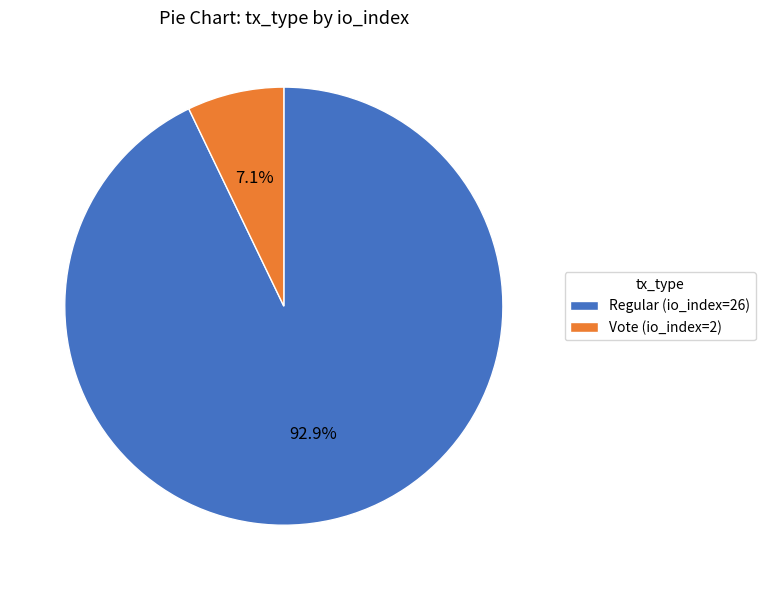

To the nearest percent, what is the combined percentage of Vote (io_index=2) and Regular (io_index=26)?

100%